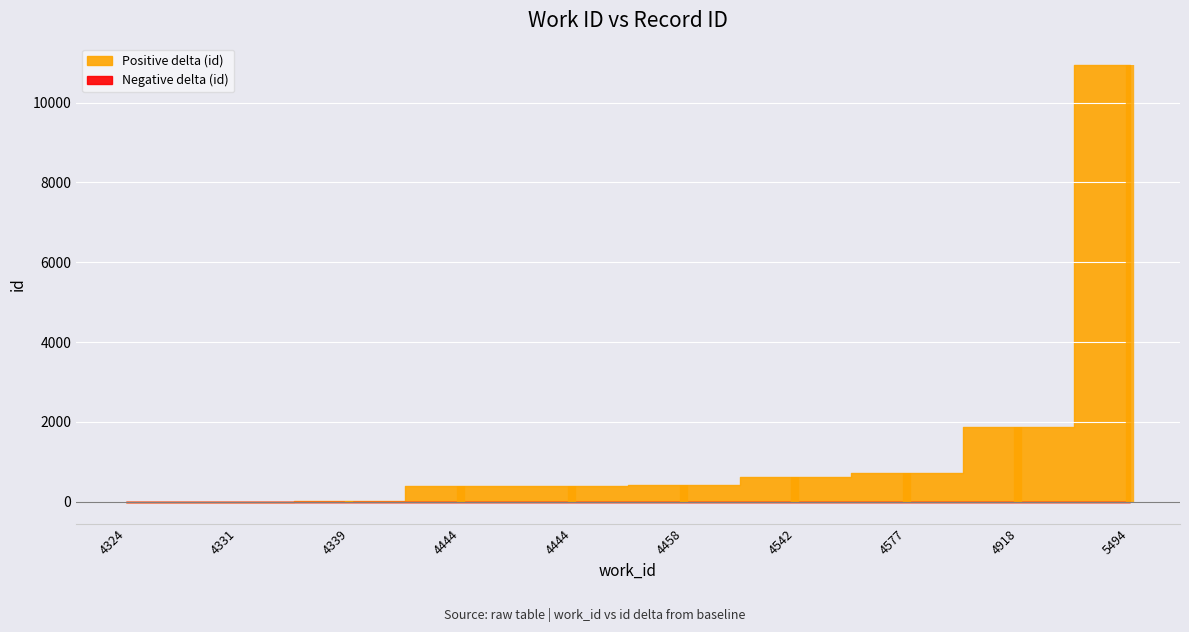

What is the difference between the values at 4444 and 4331?

396